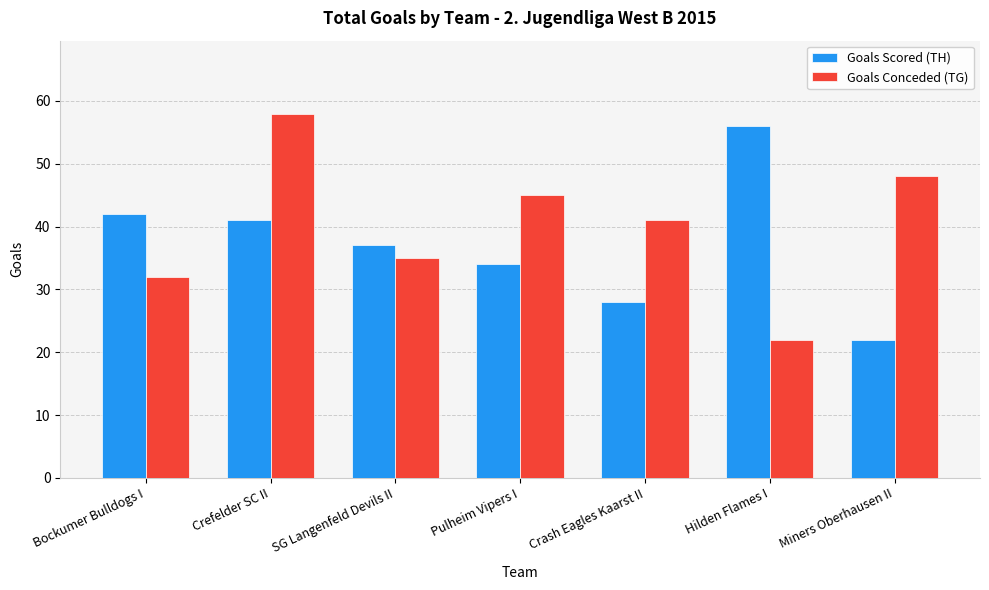

What is the spread (max minus min) of values at Crefelder SC II?

17